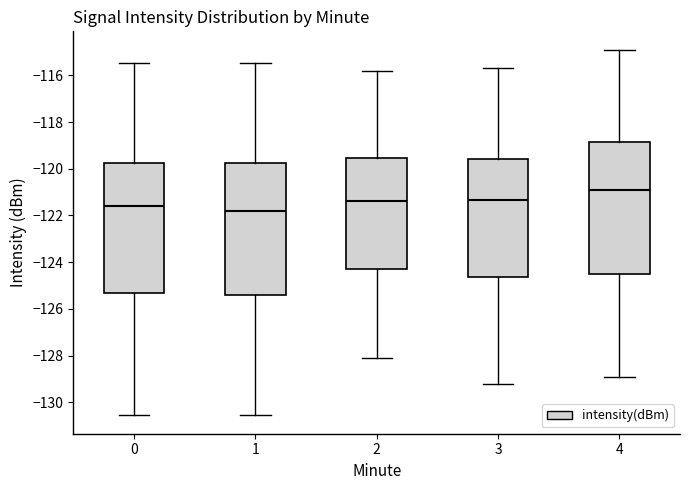

Where does the lower whisker of the box at x = 3 end on the y-axis? The values are not printed on the chart, so give them approximately, as read against the axis.

-129.2